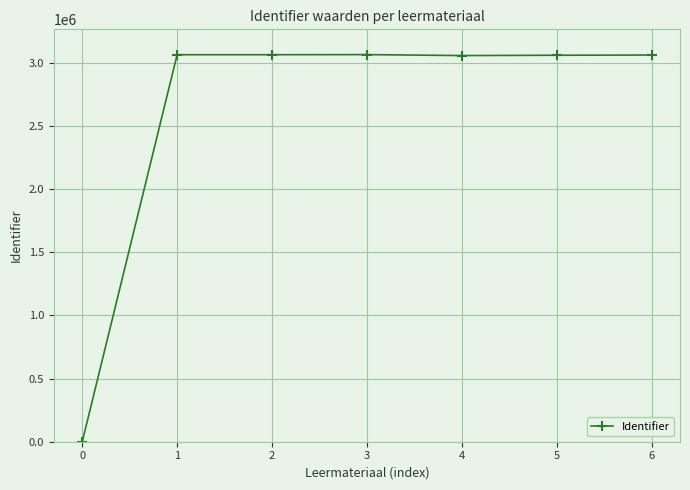

Is it true that the value at 4 is 3055221?

True